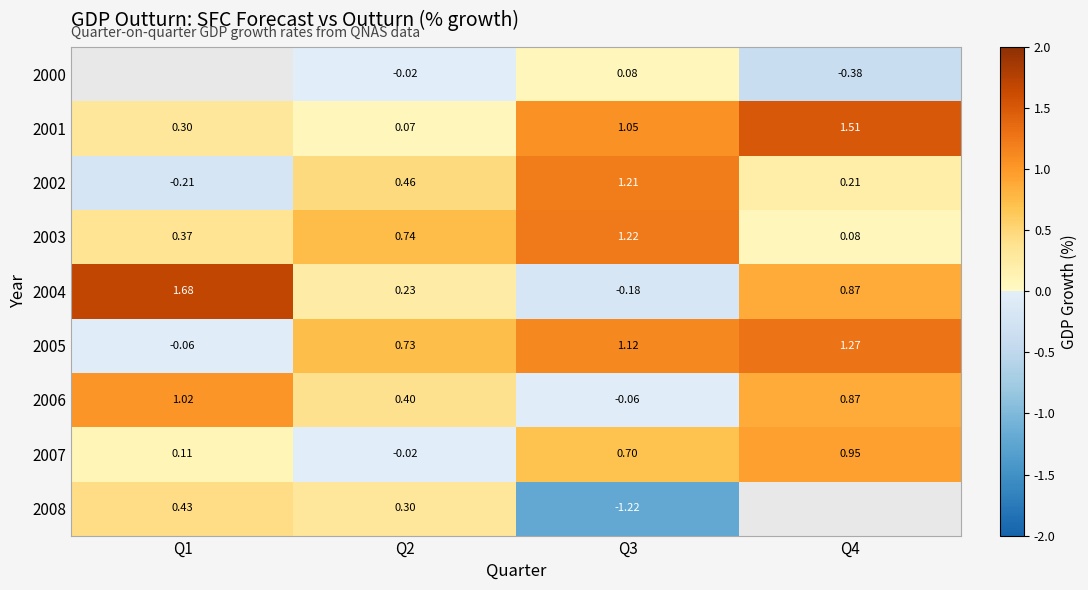

Is the value of 2003 at Q2 greater than the value of 2005 at Q3?

No